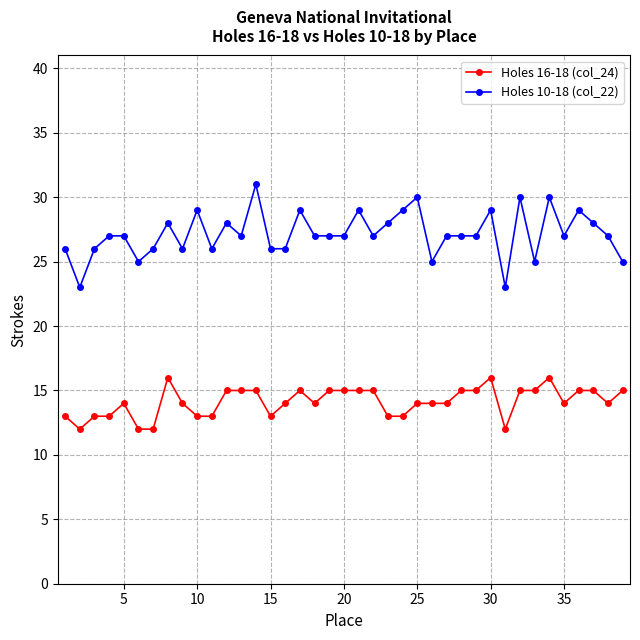

What are all the series names shown in the legend?

Holes 16-18 (col_24), Holes 10-18 (col_22)